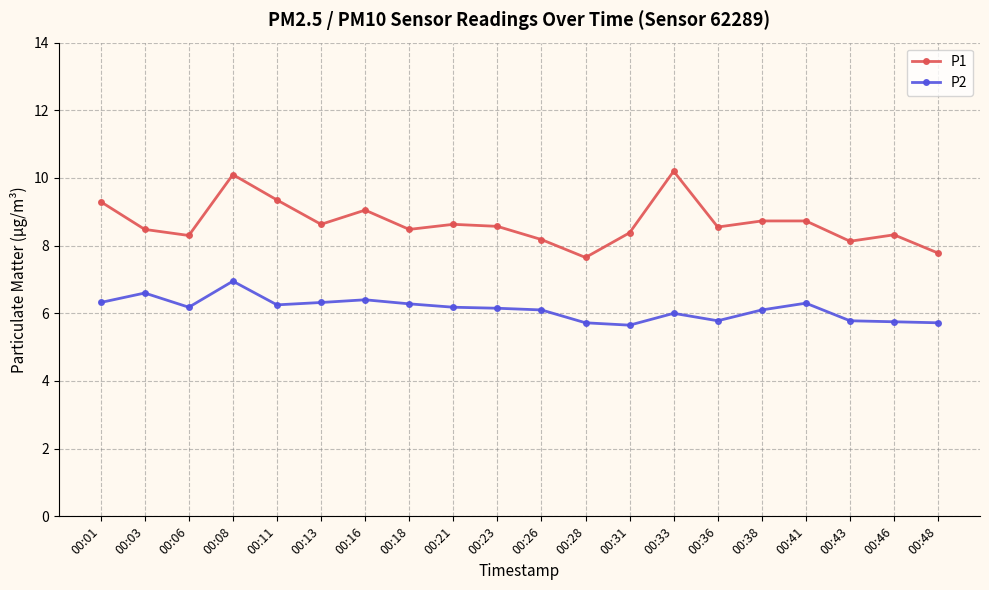

At which category is the sum across all series the highest?

00:08